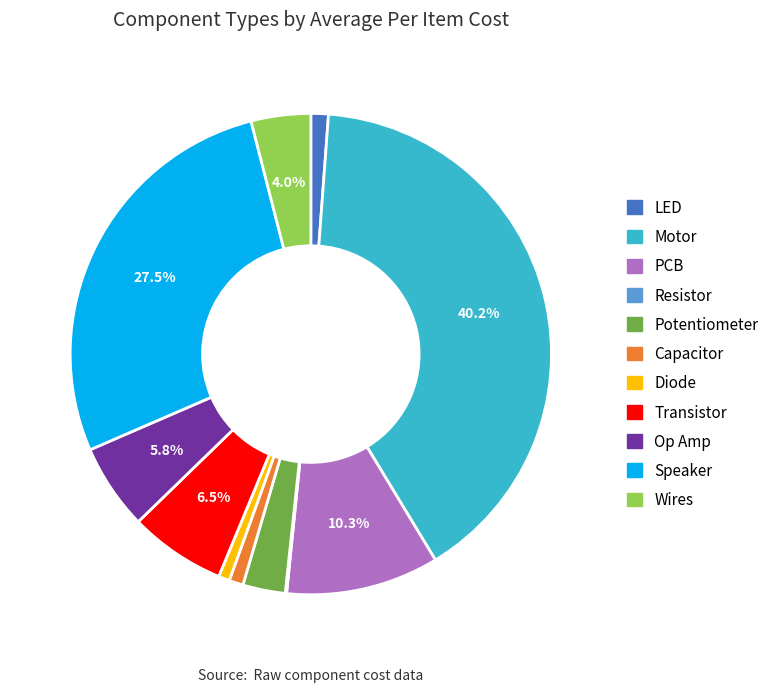

To the nearest percent, what is the combined percentage of Potentiometer and Capacitor?

4%